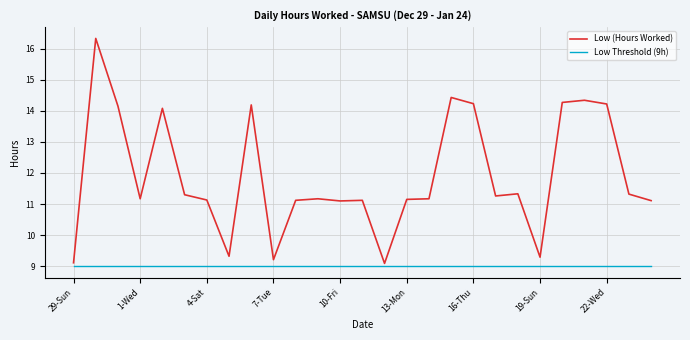

What is the maximum value shown in the chart?

16.3